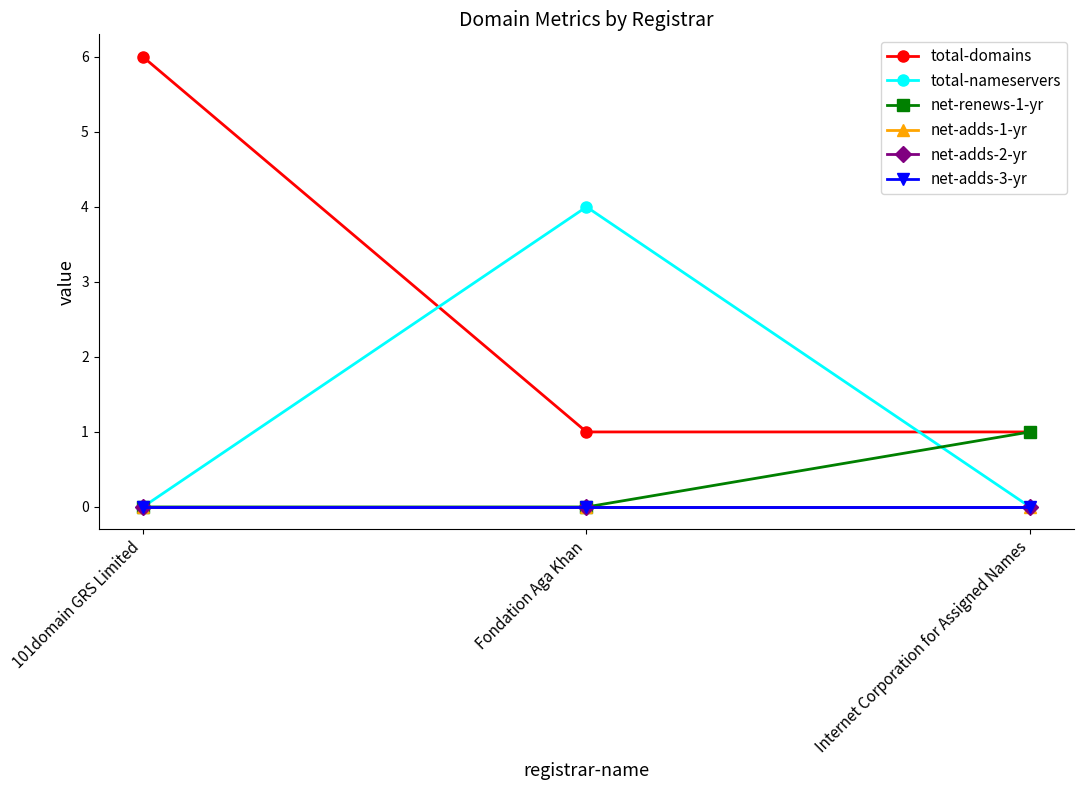

At how many categories does at least one series exceed 4?

1